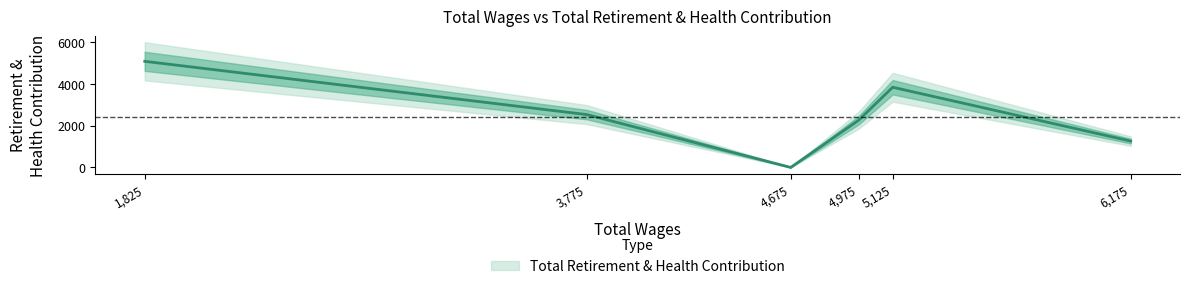

At which category does the data reach its first local peak?

5125.0